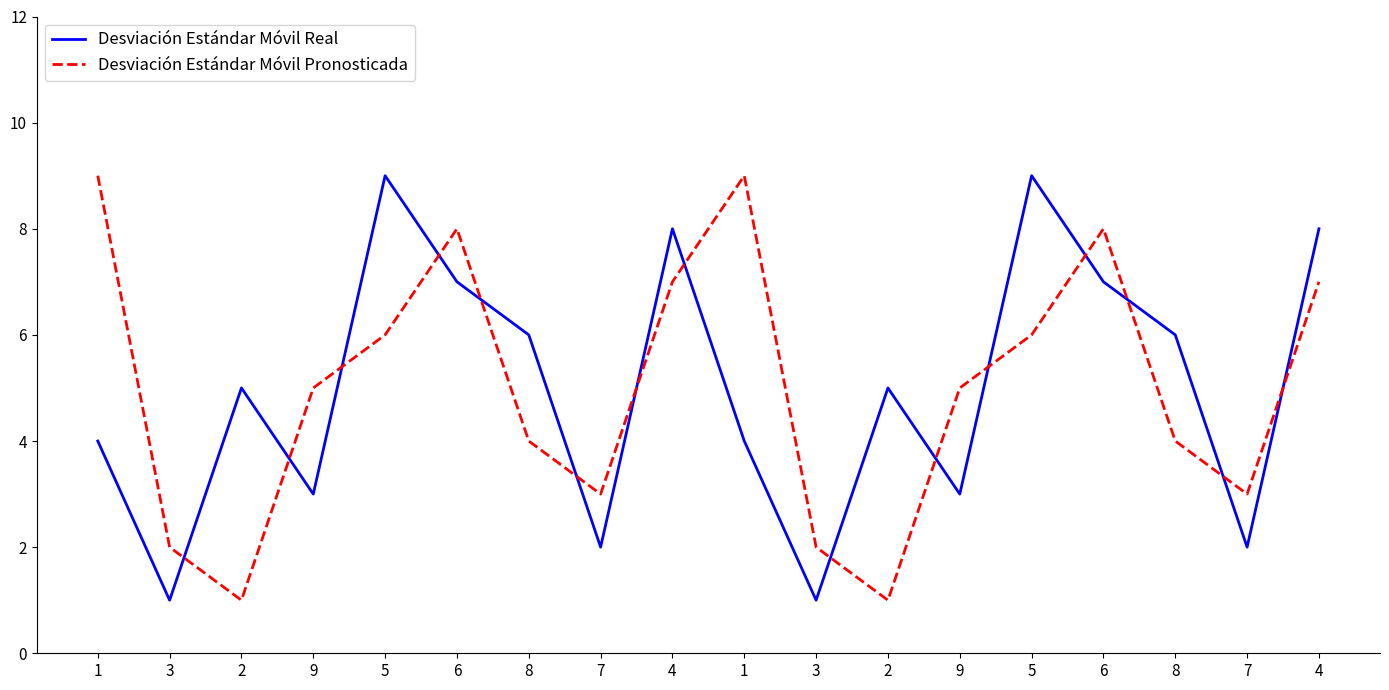

Is this an area chart (filled region under the line)?

No